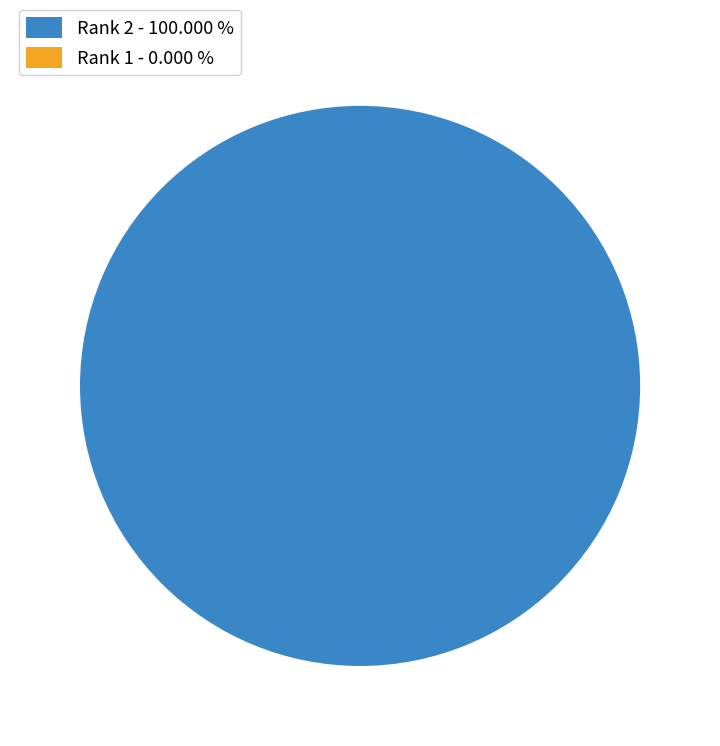

Which slice is the largest?

Rank 2 - 100.000 %